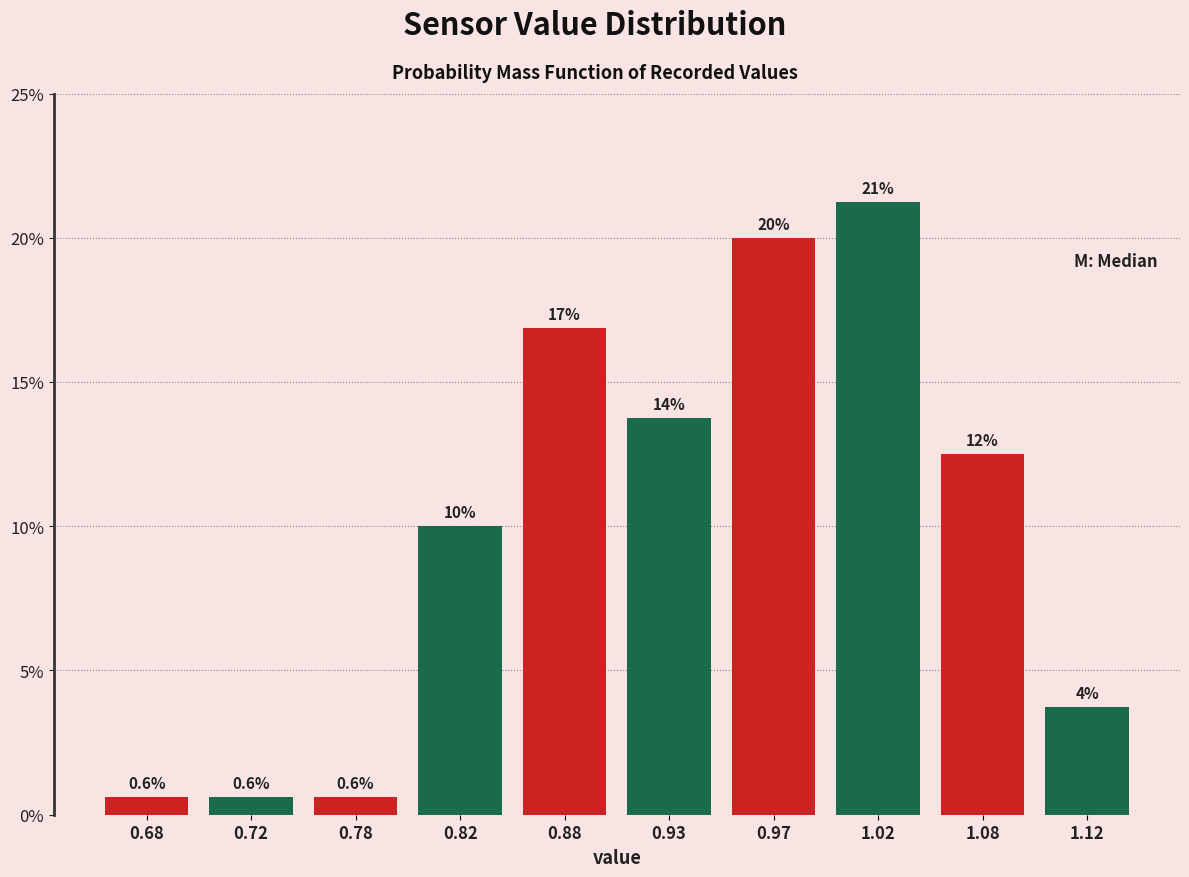

Which range on the x-axis has the tallest bar?

1.00 to 1.05